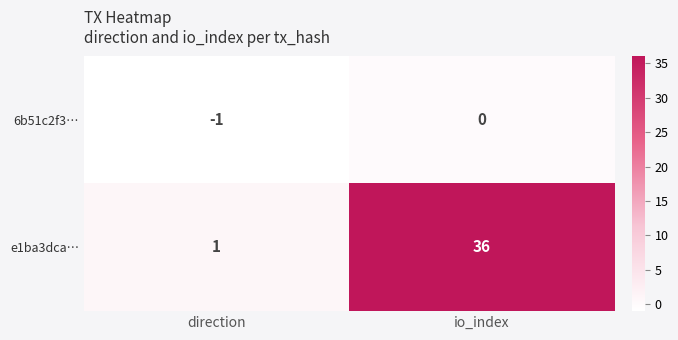

What is the greatest value displayed?

36